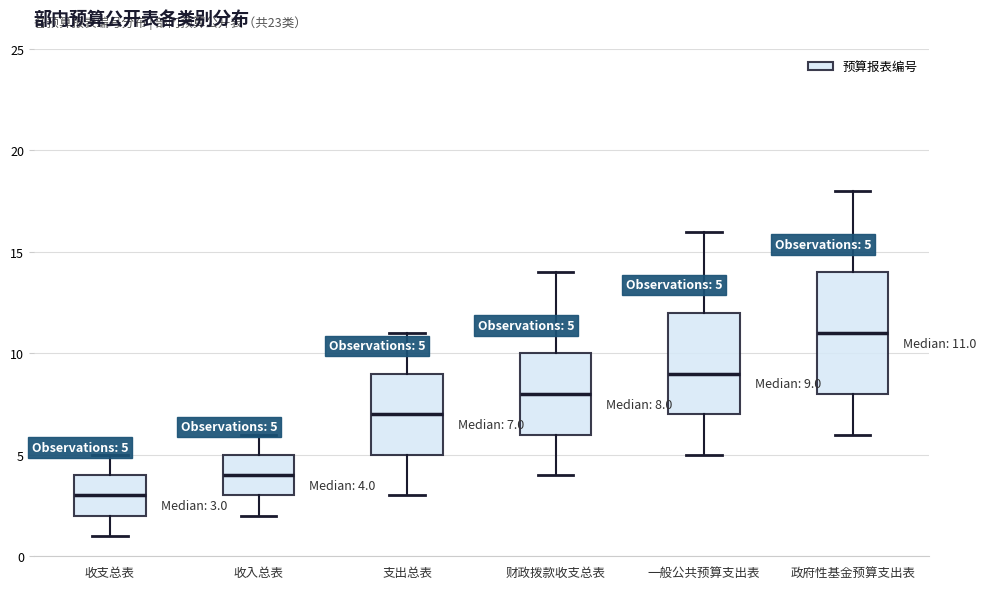

Which box has the highest median line?

政府性基金预算支出表